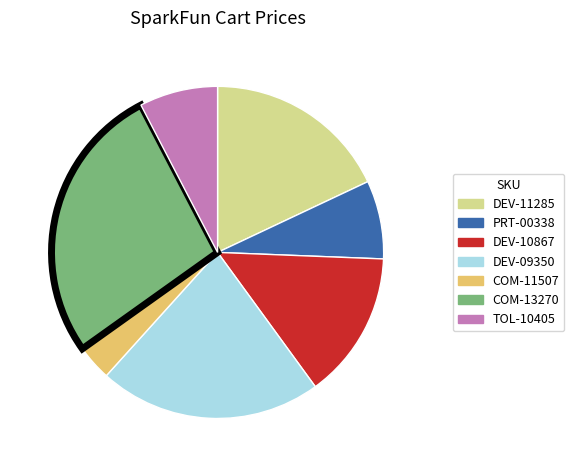

Combined, do COM-11507 and COM-13270 account for over 50%?

No